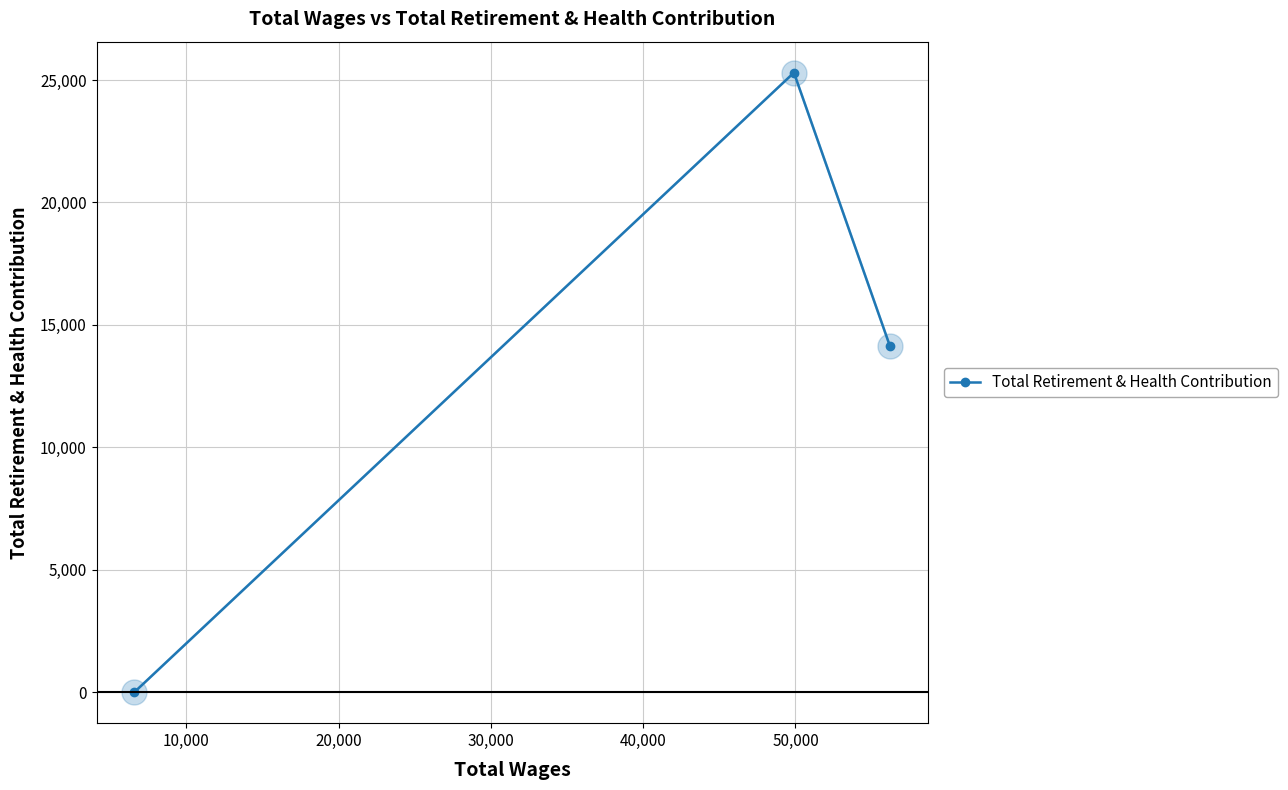

What is the maximum value shown in the chart?

25302